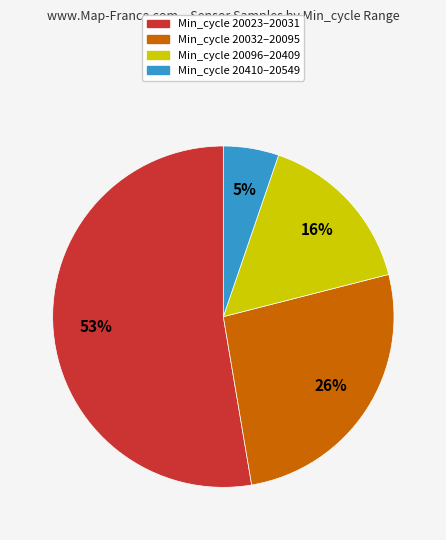

Is the sum of Min_cycle 20023–20031 and Min_cycle 20096–20409 greater than half?

Yes